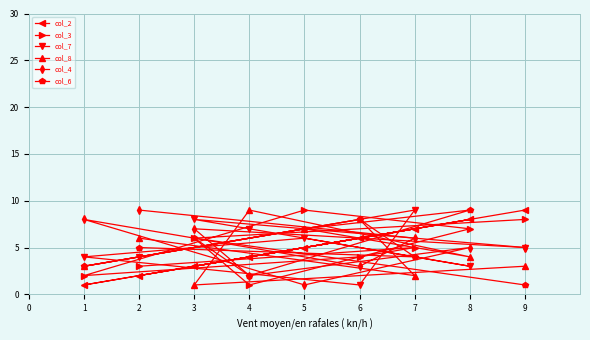

Reading left to right, transcribe all the data shown in this chart.

col_2: 1=1	2=2	3=3	4=4	5=5	6=6	7=7	8=8	9=9
col_3: 1=2	2=3	3=6	4=1	5=9	6=4	7=5	8=7	9=8
col_7: 1=4	2=4	3=8	4=7	5=6	6=1	7=9	8=3	9=5
col_8: 1=3	2=6	3=1	4=9	5=7	6=8	7=2	8=4	9=3
col_4: 1=8	2=9	3=7	4=2	5=1	6=3	7=6	8=5	9=5
col_6: 1=3	2=5	3=6	4=2	5=7	6=8	7=4	8=9	9=1